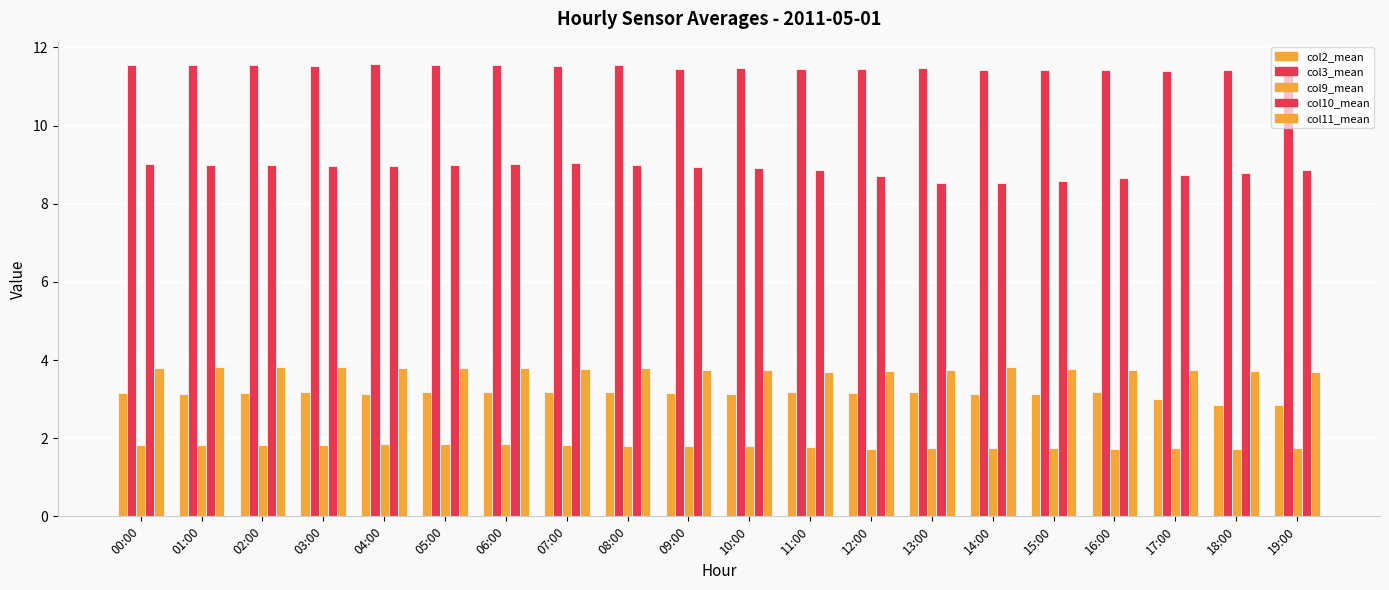

Count the number of categories in the chart.

20